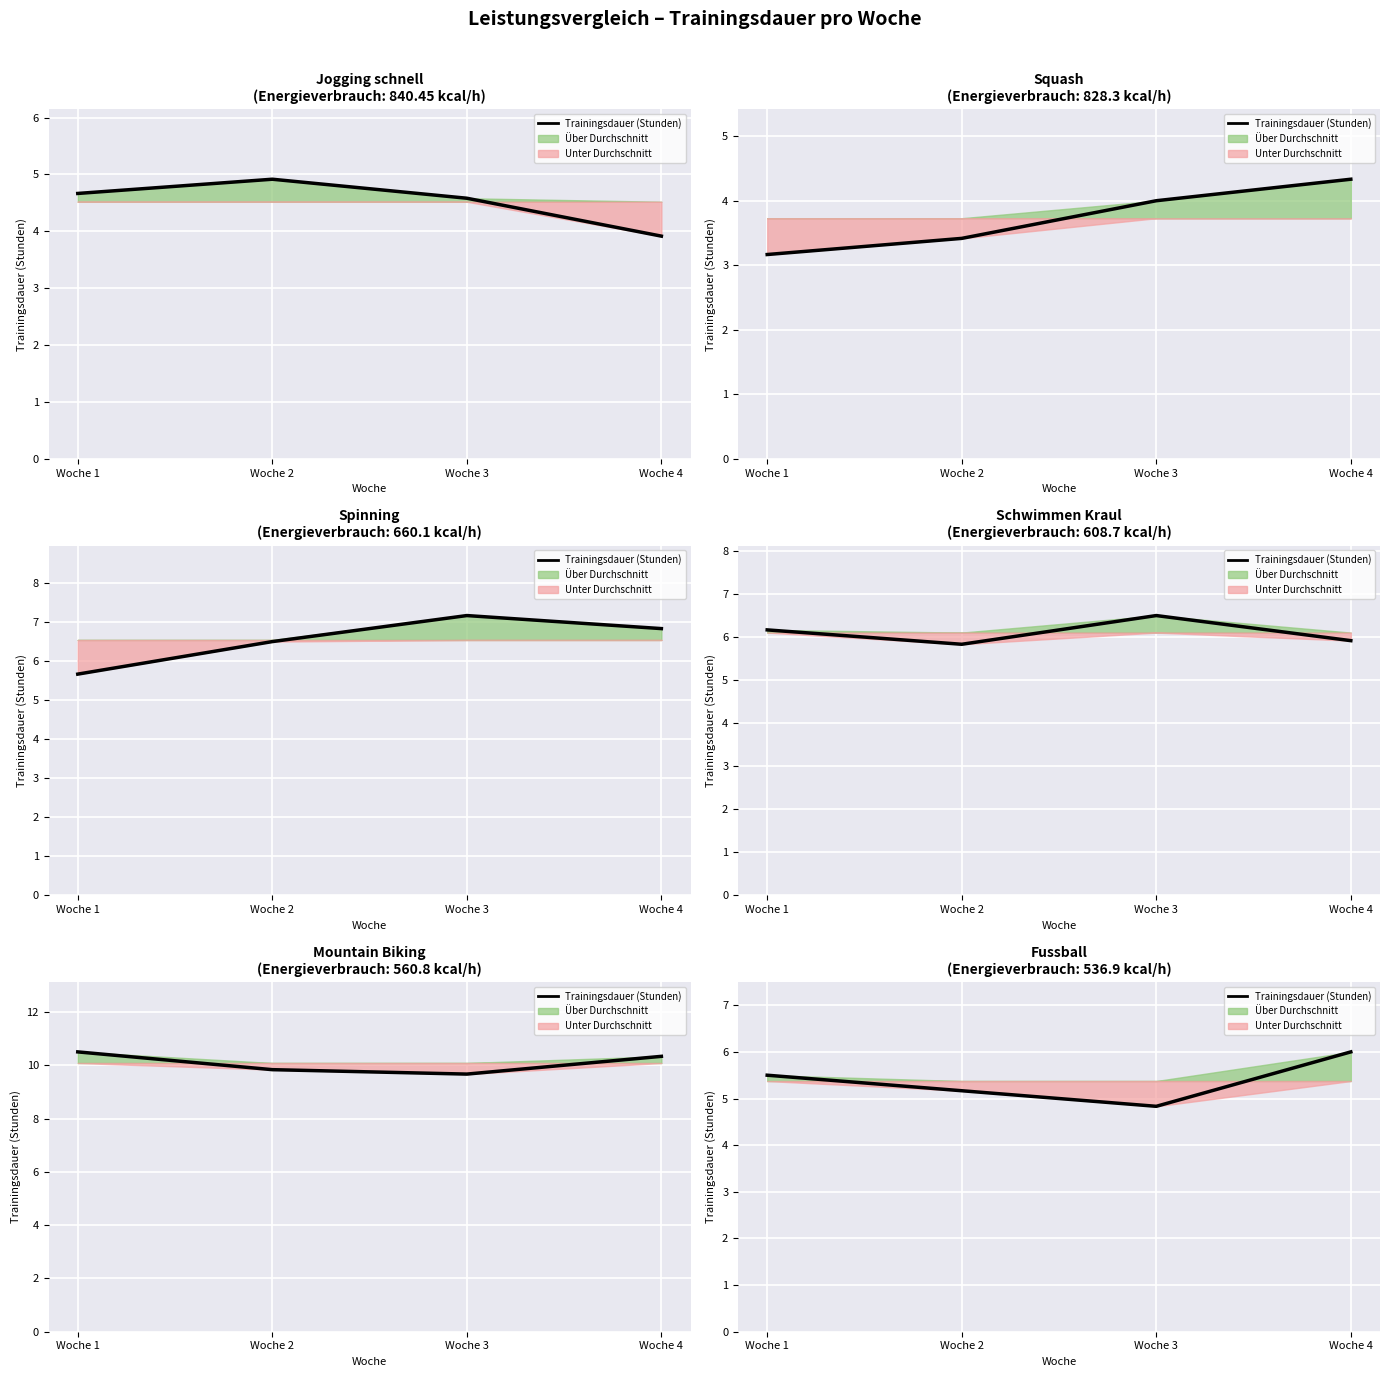

Count the values in the range 5 to 6.

3